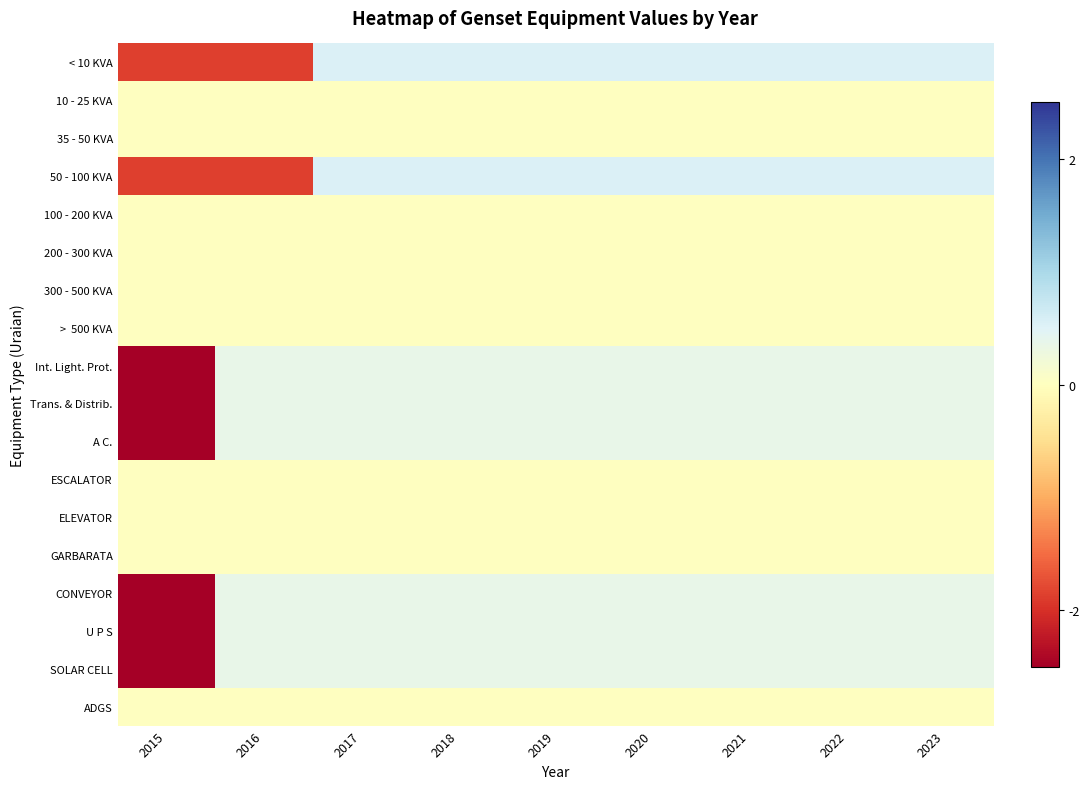

What is the total value across all series at 2020?

3.2